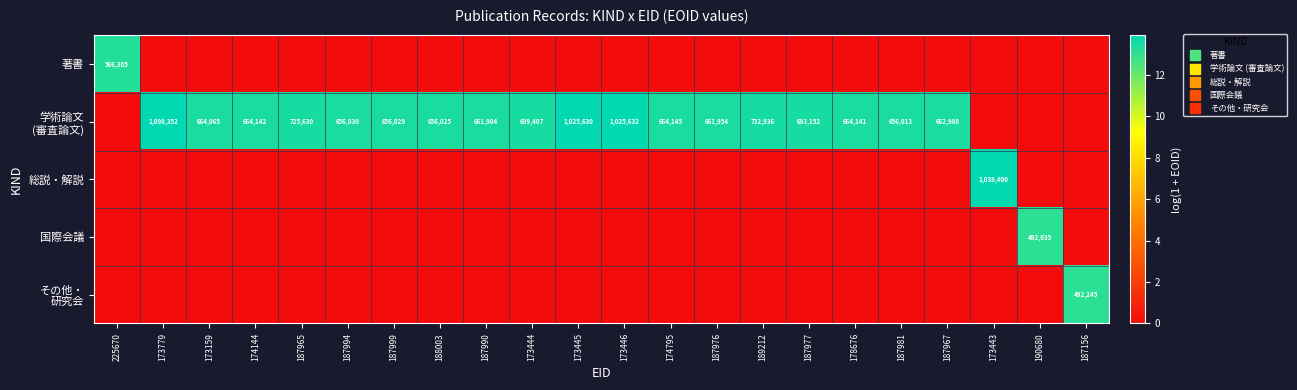

Rank the series by their maximum value, from lowest to highest.

国際会議, その他・ 研究会, 著書, 総説・解説, 学術論文 (審査論文)